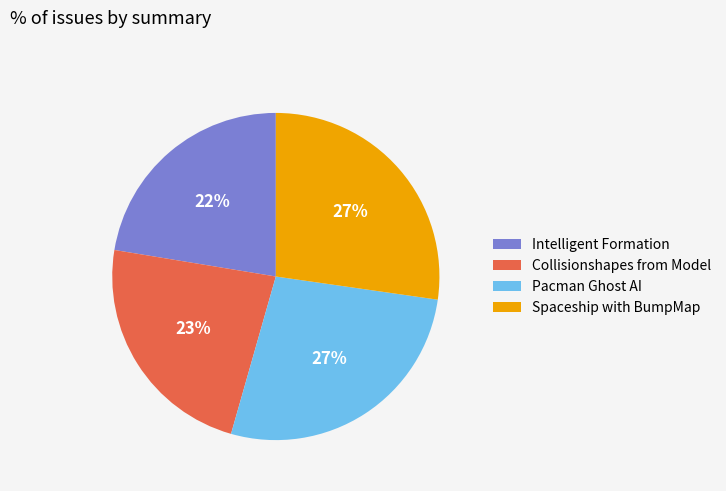

What is the ratio of the value at Collisionshapes from Model to the value at Pacman Ghost AI?

0.9